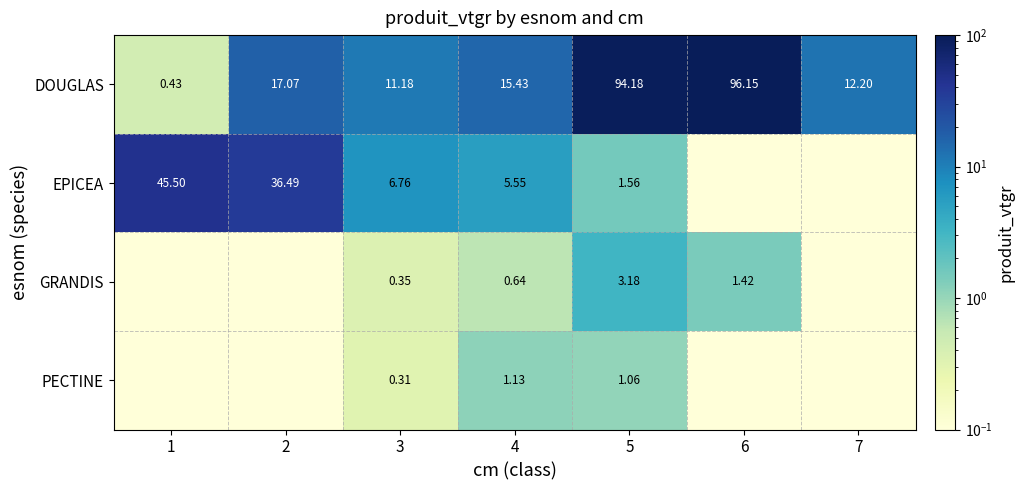

What is the sum of all DOUGLAS values?

246.6